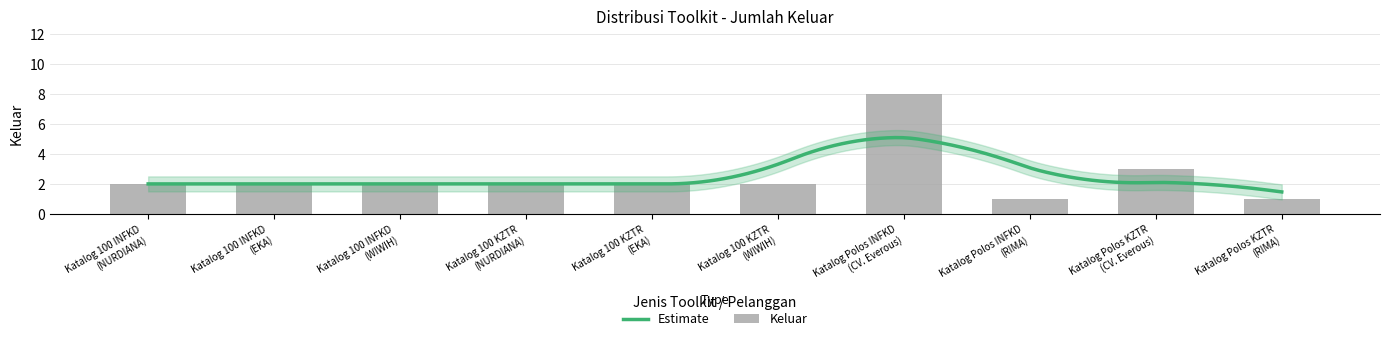

Which has a higher value, Katalog 100 KZTR
(EKA) or Katalog Polos KZTR
(CV. Everous)?

Katalog Polos KZTR
(CV. Everous)